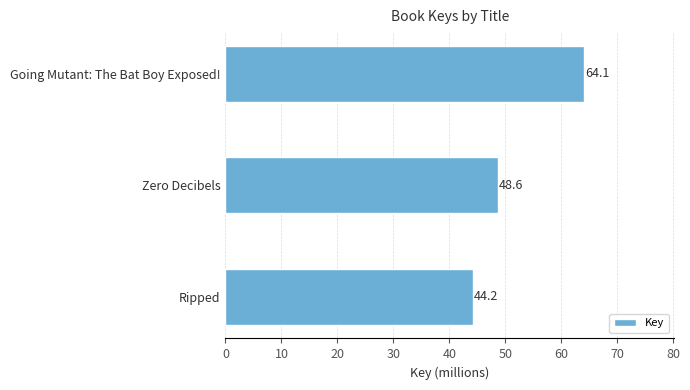

Reading bottom to top, list all the values displayed in this chart.

Ripped=44.2	Zero Decibels=48.6	Going Mutant: The Bat Boy Exposed!=64.1